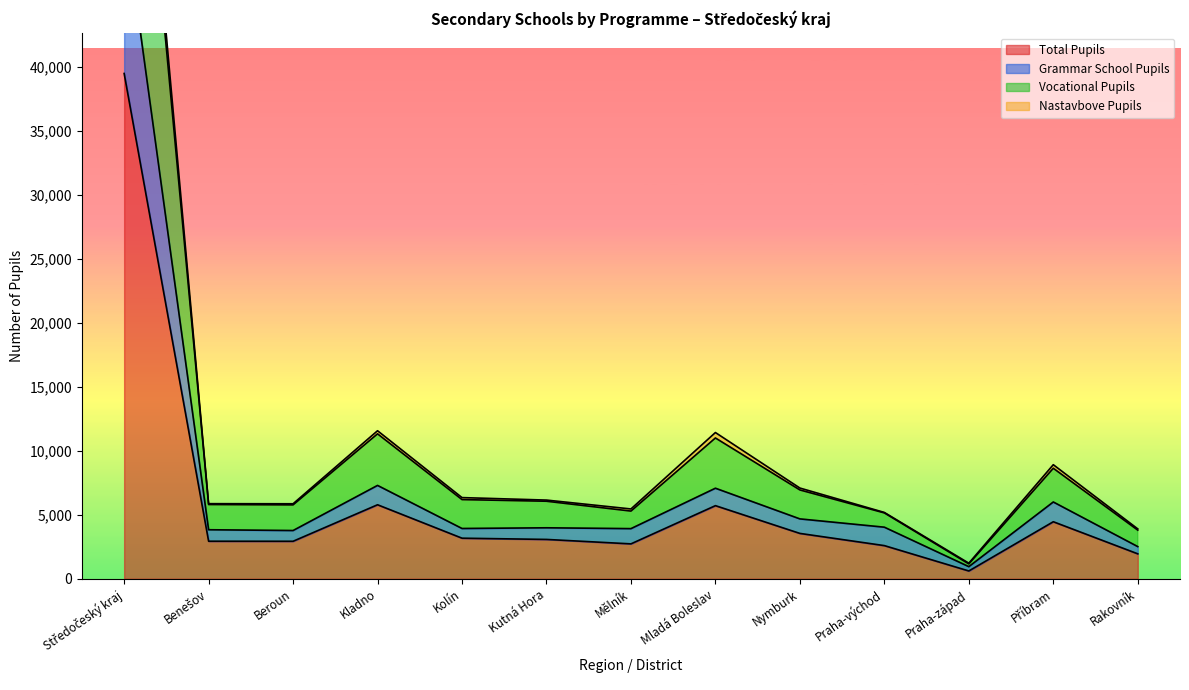

At which label is Vocational Pupils closest to 40077?

Kladno